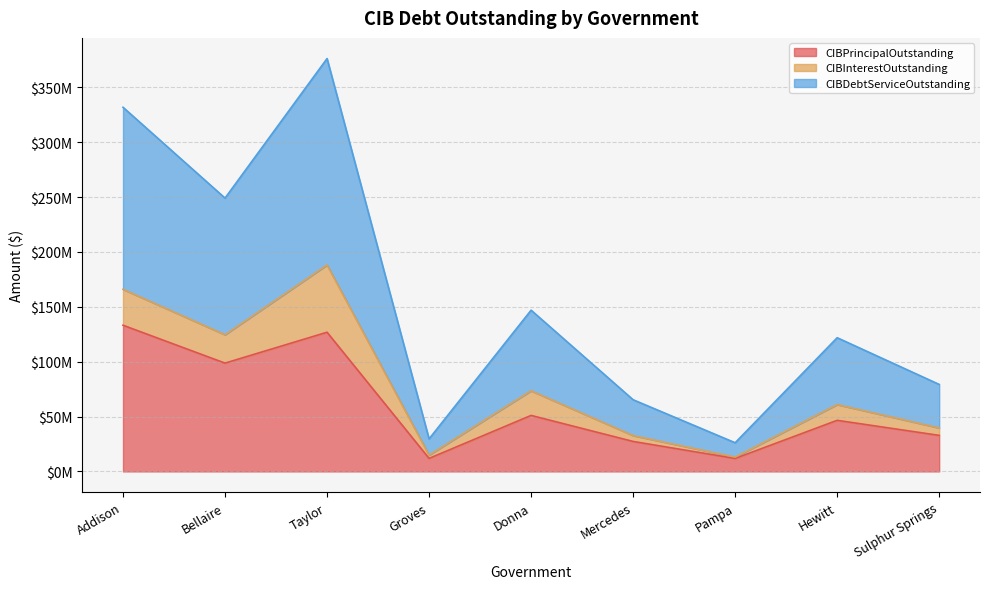

True or false: CIBDebtServiceOutstanding has more than 0 interior local peaks.

True